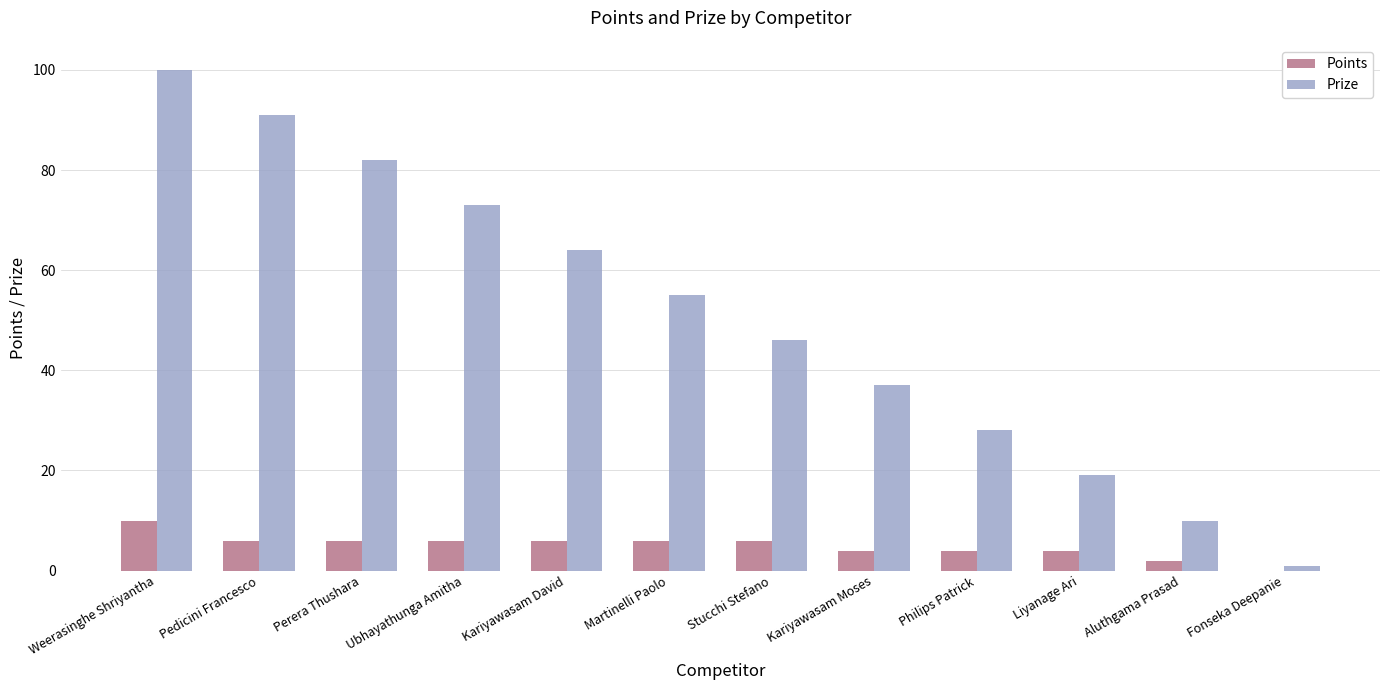

Which series has the widest spread of values?

Prize